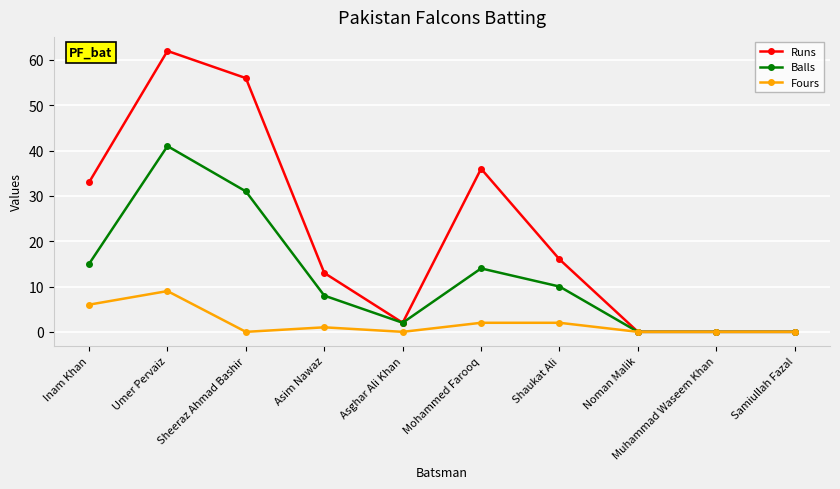

List the series in order of their peak value, lowest first.

Fours, Balls, Runs